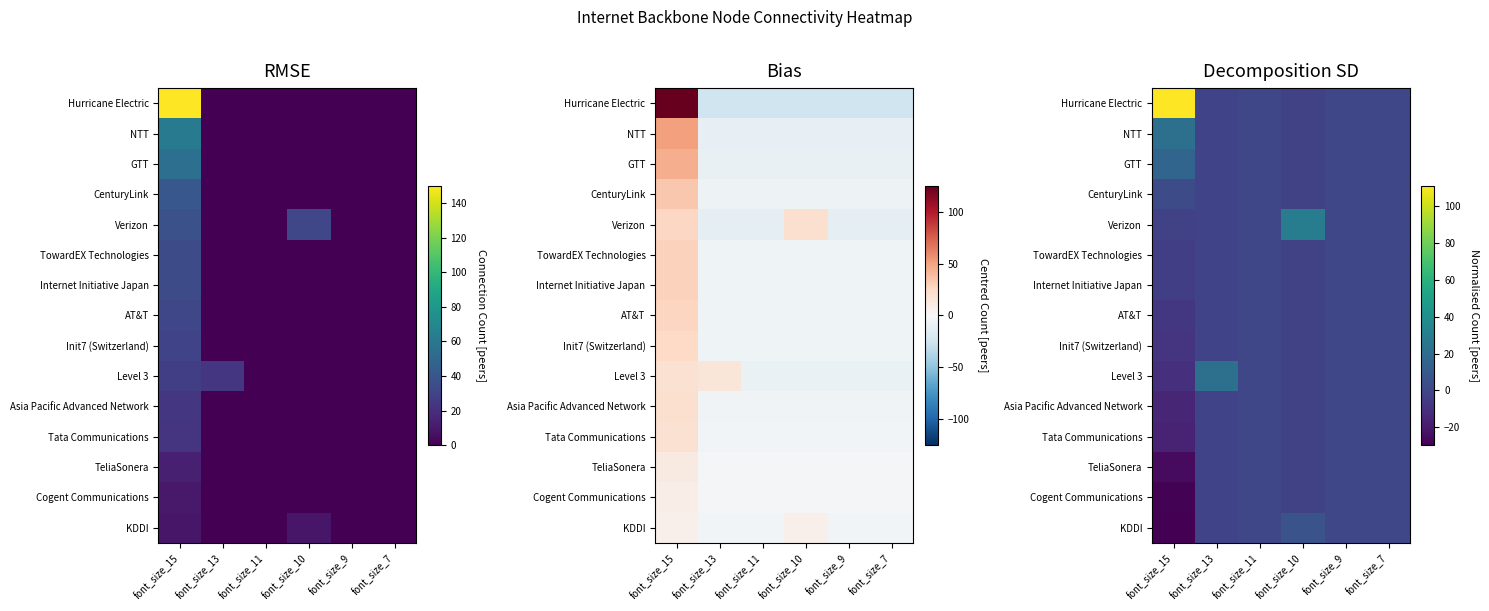

Which label corresponds to the largest value in the chart?

font_size_15